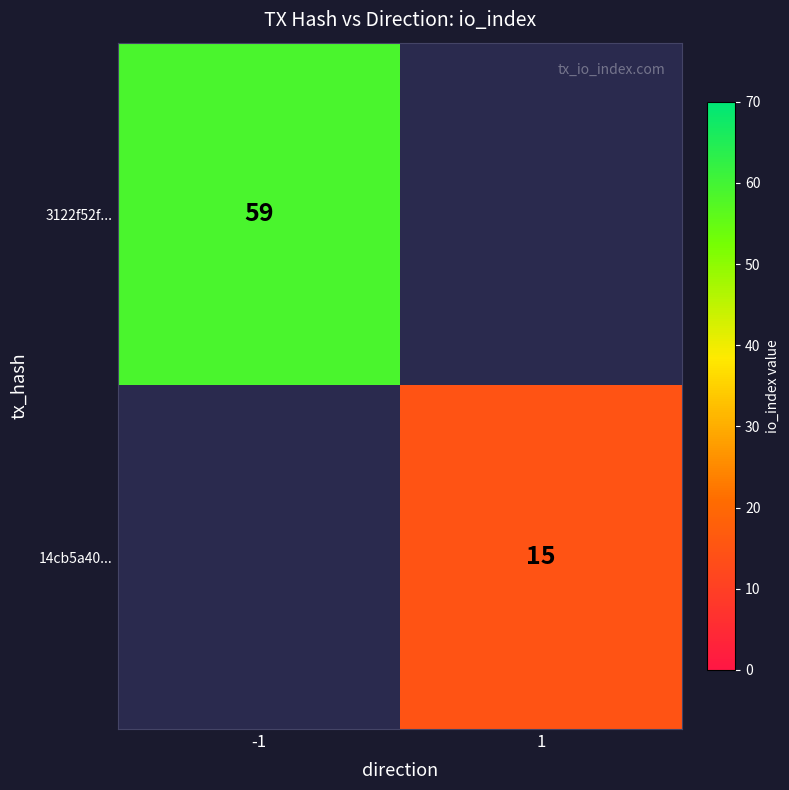

The value of 3122f52f... at -1 is 97.8. True or false?

False